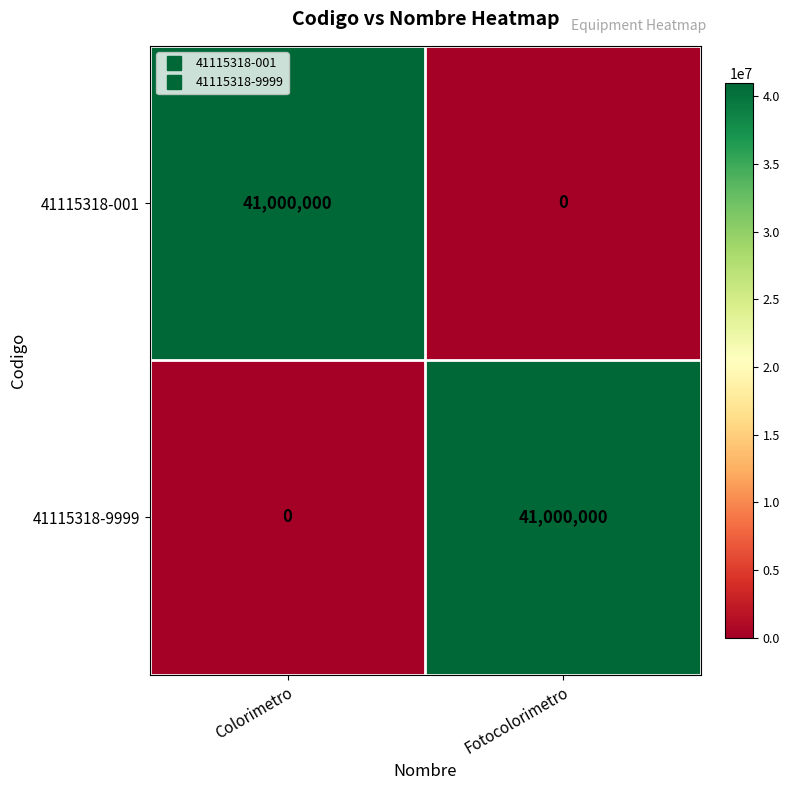

What is the spread (max minus min) of values at Colorimetro?

41000000